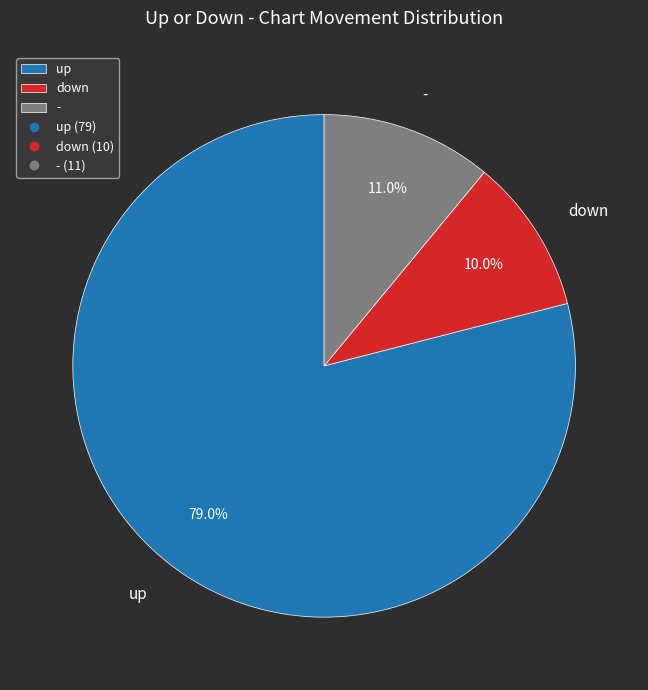

Does any single category account for the majority?

Yes